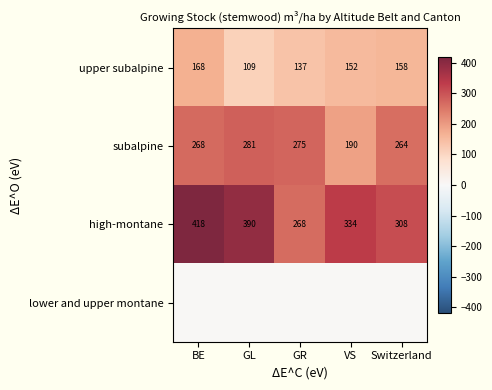

What is the average value of the upper subalpine series?

145